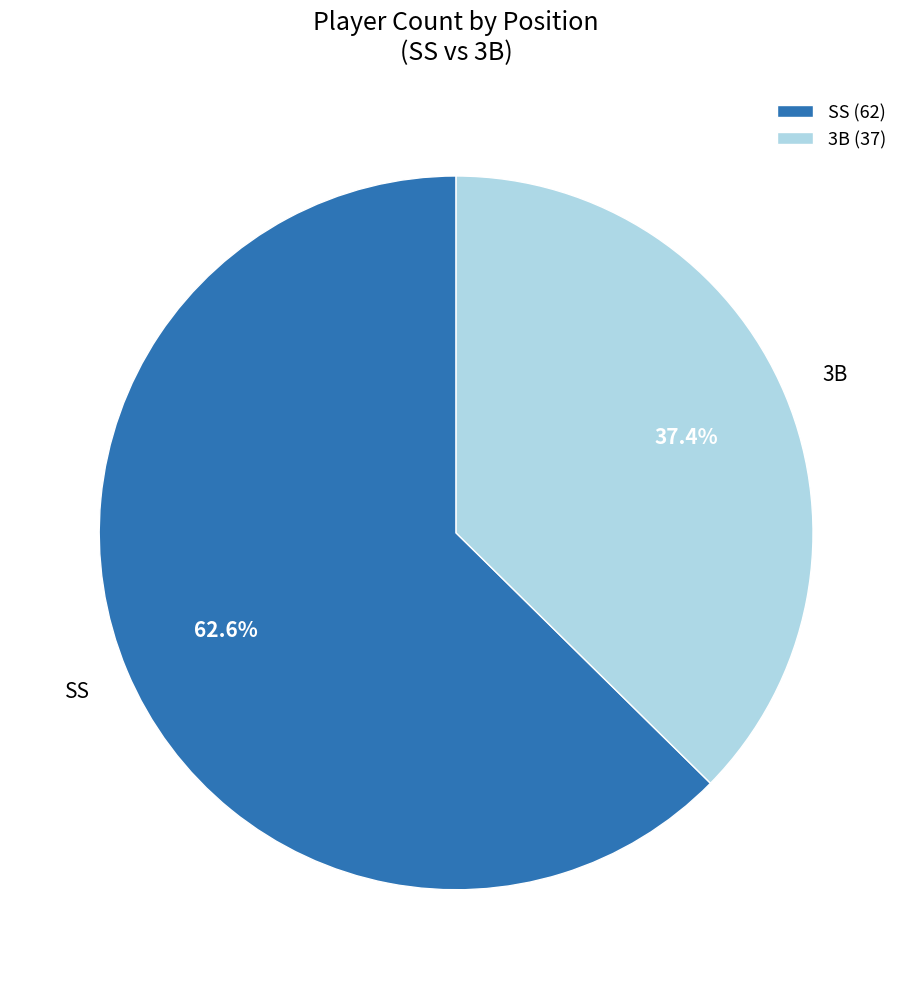

What percentage is the 3B slice, to the nearest percent?

37%